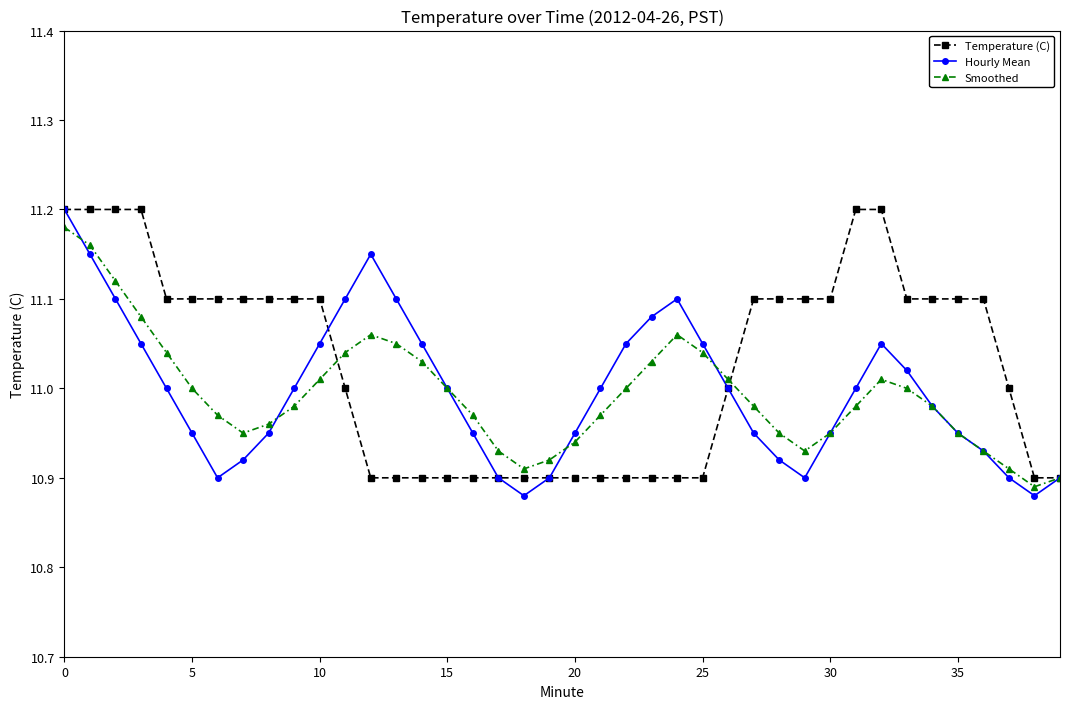

Which series has the largest total across all categories?

Temperature (C)